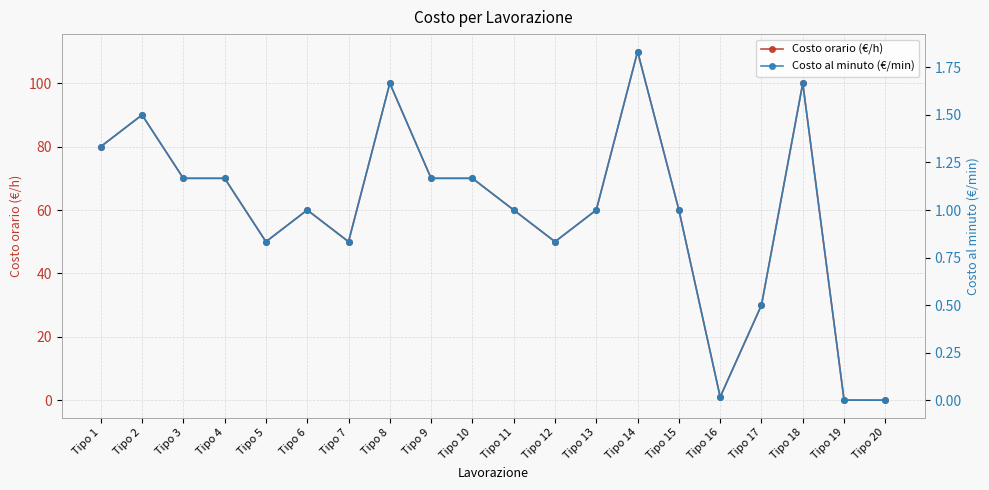

What is the value of the Costo orario (€/h) point at the 7th from the left?

50.0